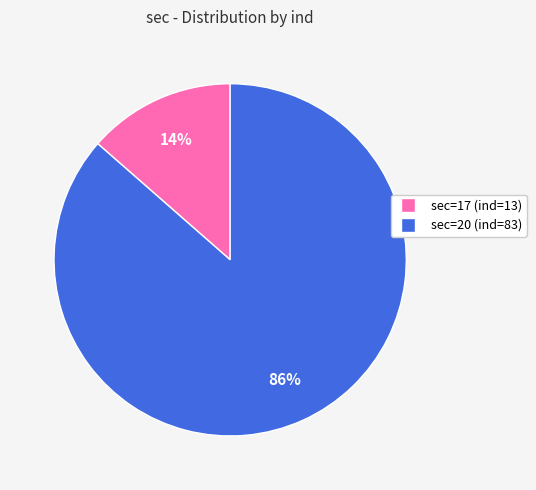

Is there a majority slice in this chart?

Yes